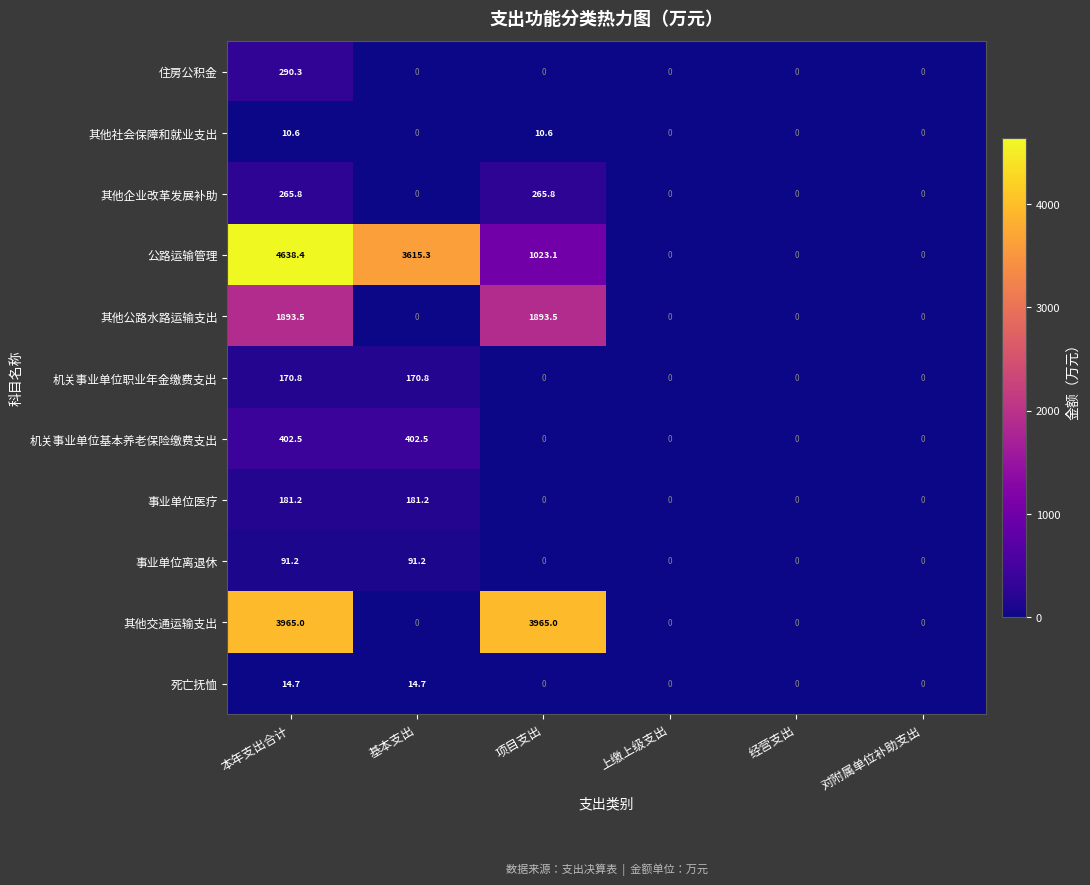

The 公路运输管理 series shows 1876.8 at 上缴上级支出. True or false?

False